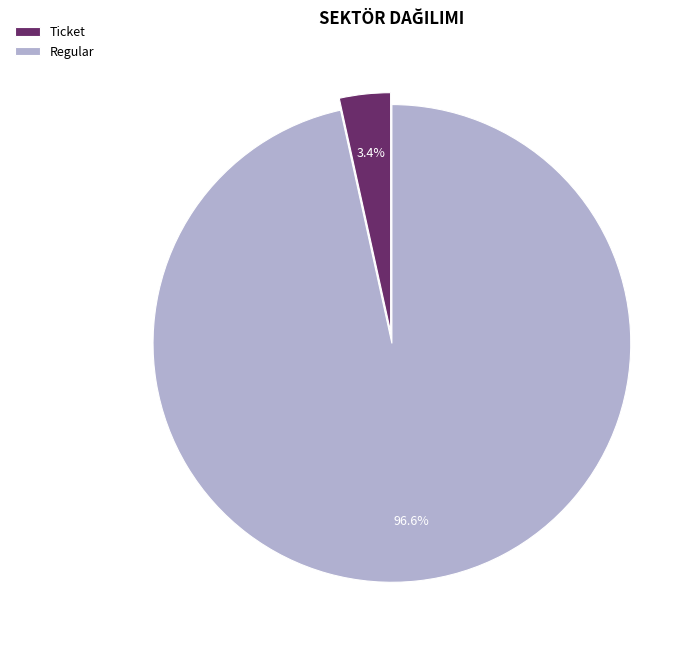

To the nearest percent, what is the average slice percentage?

50%